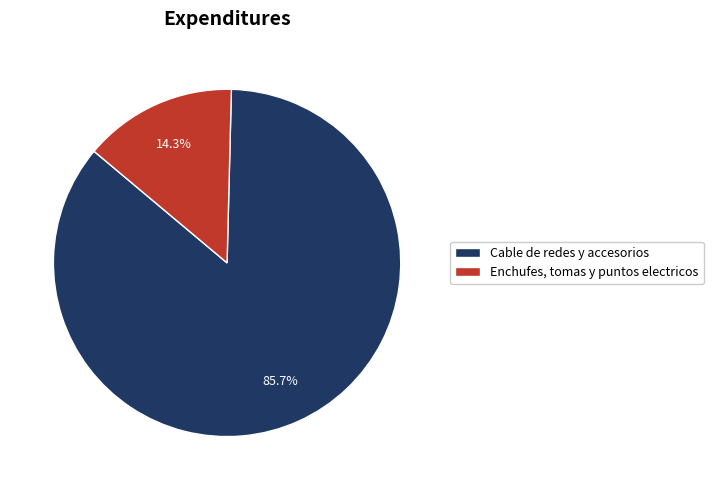

How much of the chart is everything except Enchufes, tomas y puntos electricos?

85.7%